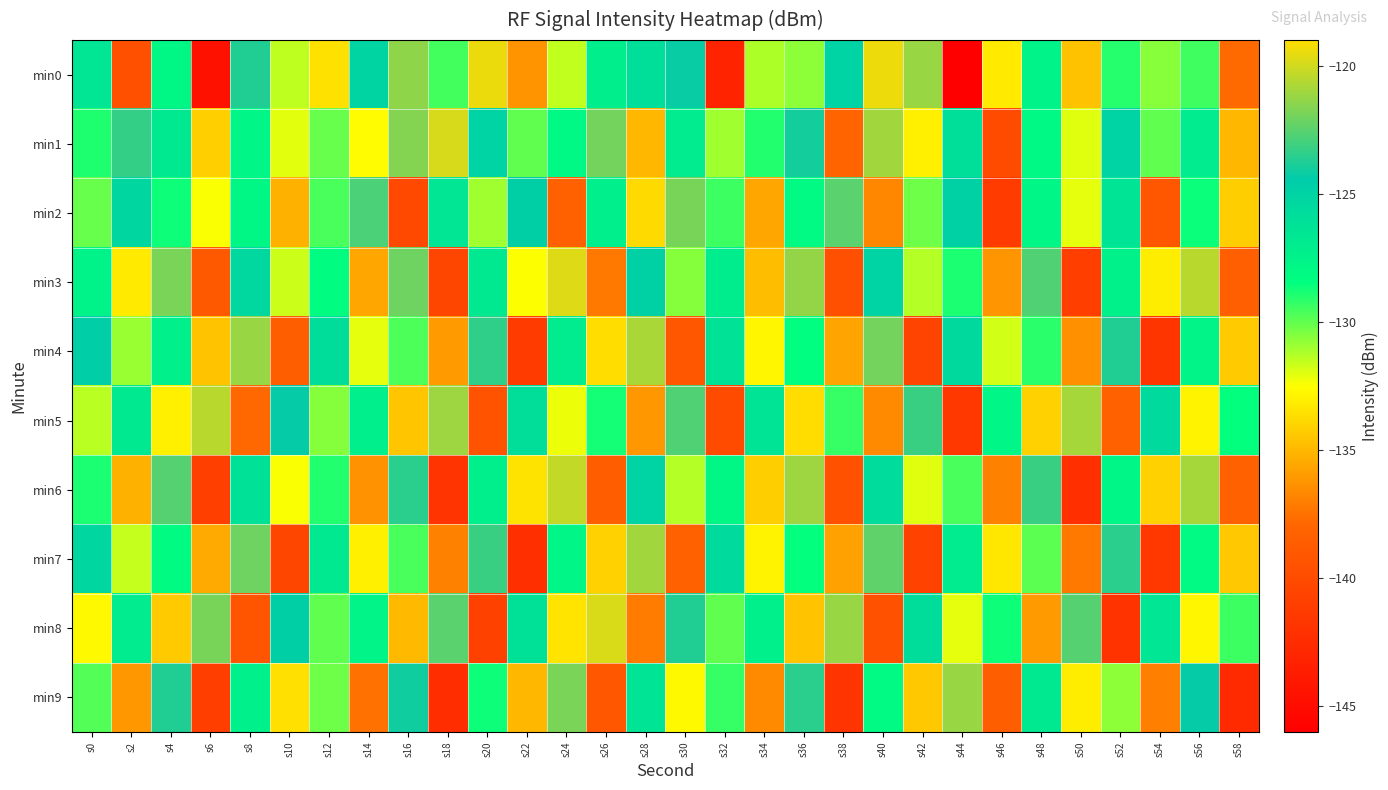

At which category does the chart reach its minimum across all series?

s44